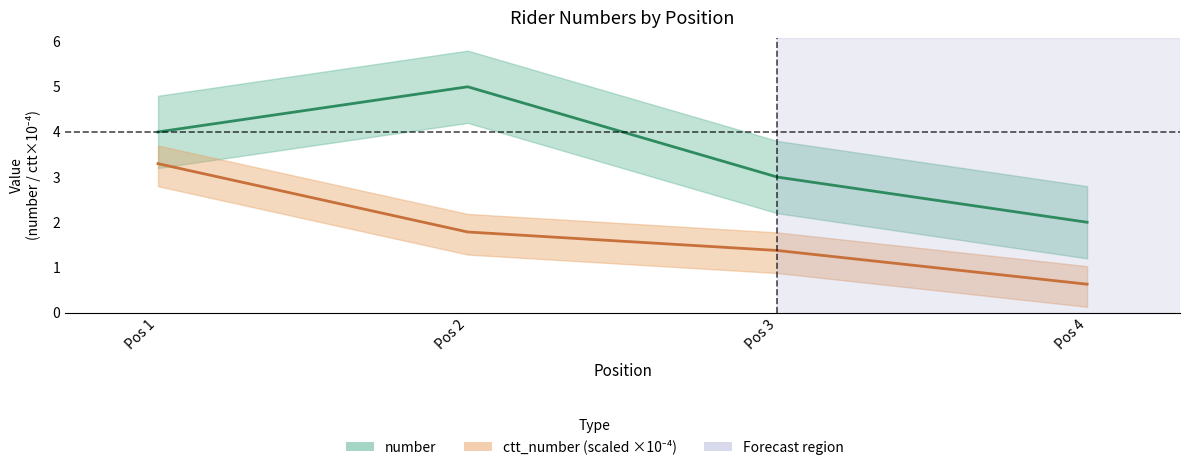

Rank the categories by number value from lowest to highest.

Pos 4, Pos 3, Pos 1, Pos 2